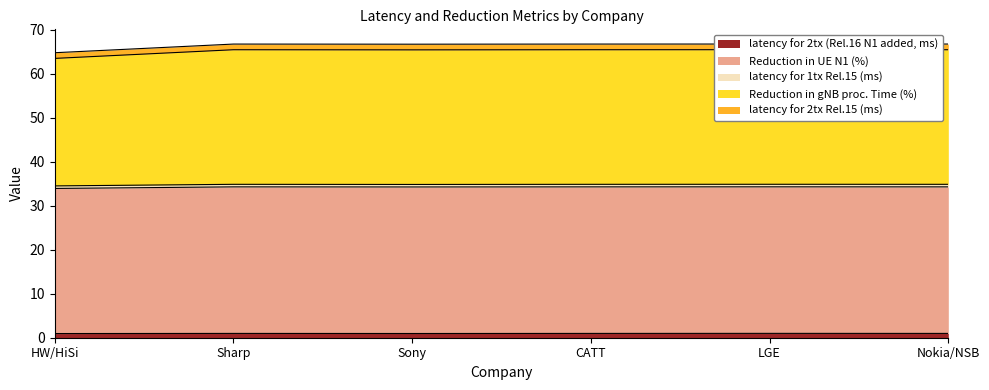

True or false: latency for 2tx (Rel.16 N1 added, ms) and Reduction in UE N1 (%) cross at least once.

False